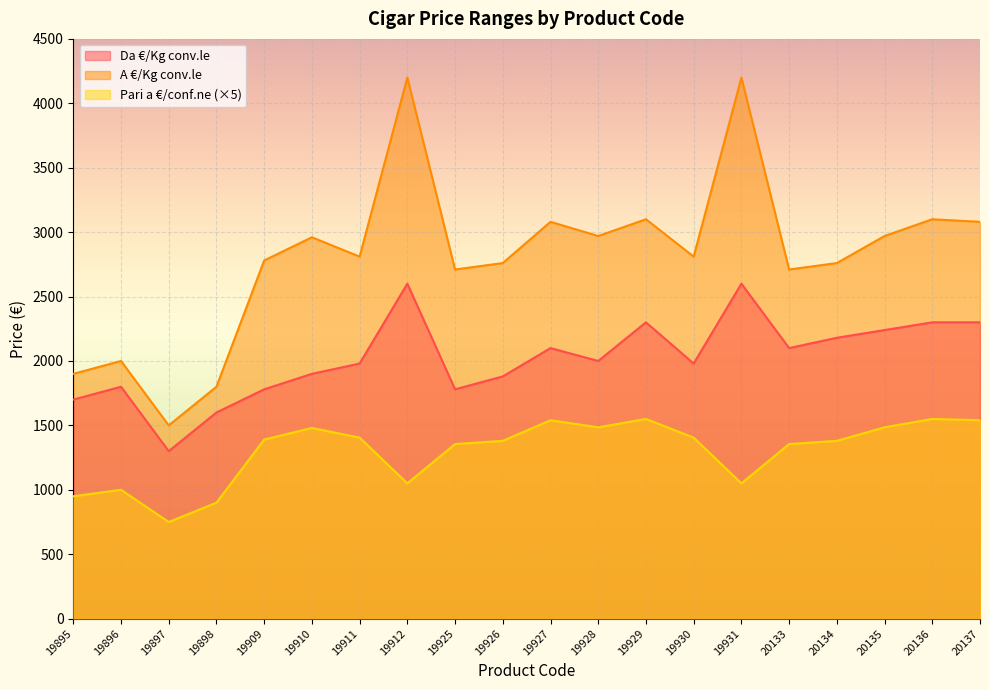

Where is the first local minimum for Pari a €/conf.ne?

19897